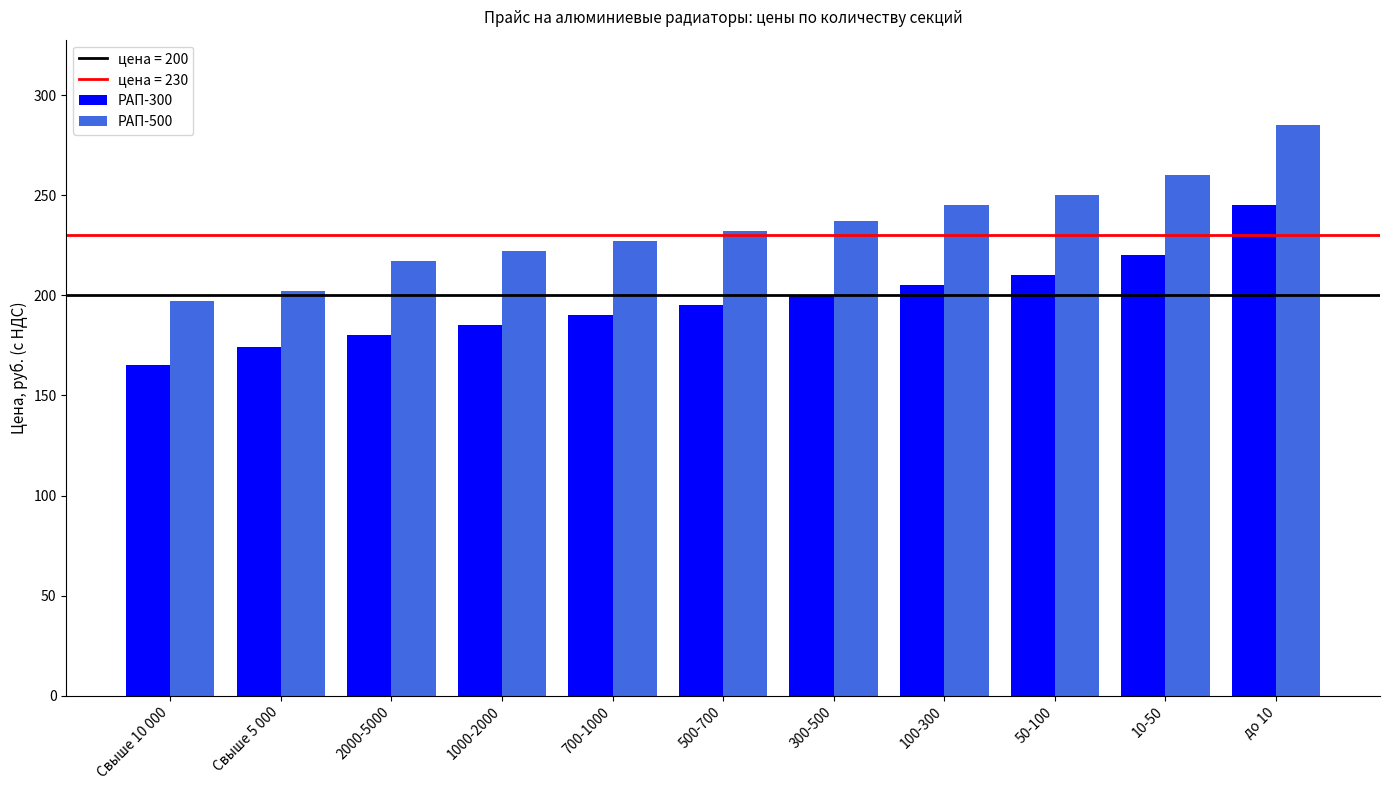

At which label does РАП-300 reach its peak?

до 10